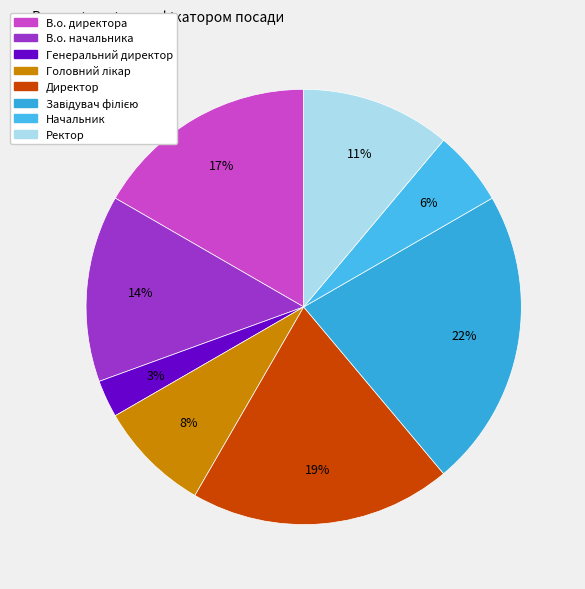

Which category has the biggest portion of the pie?

Завідувач філією